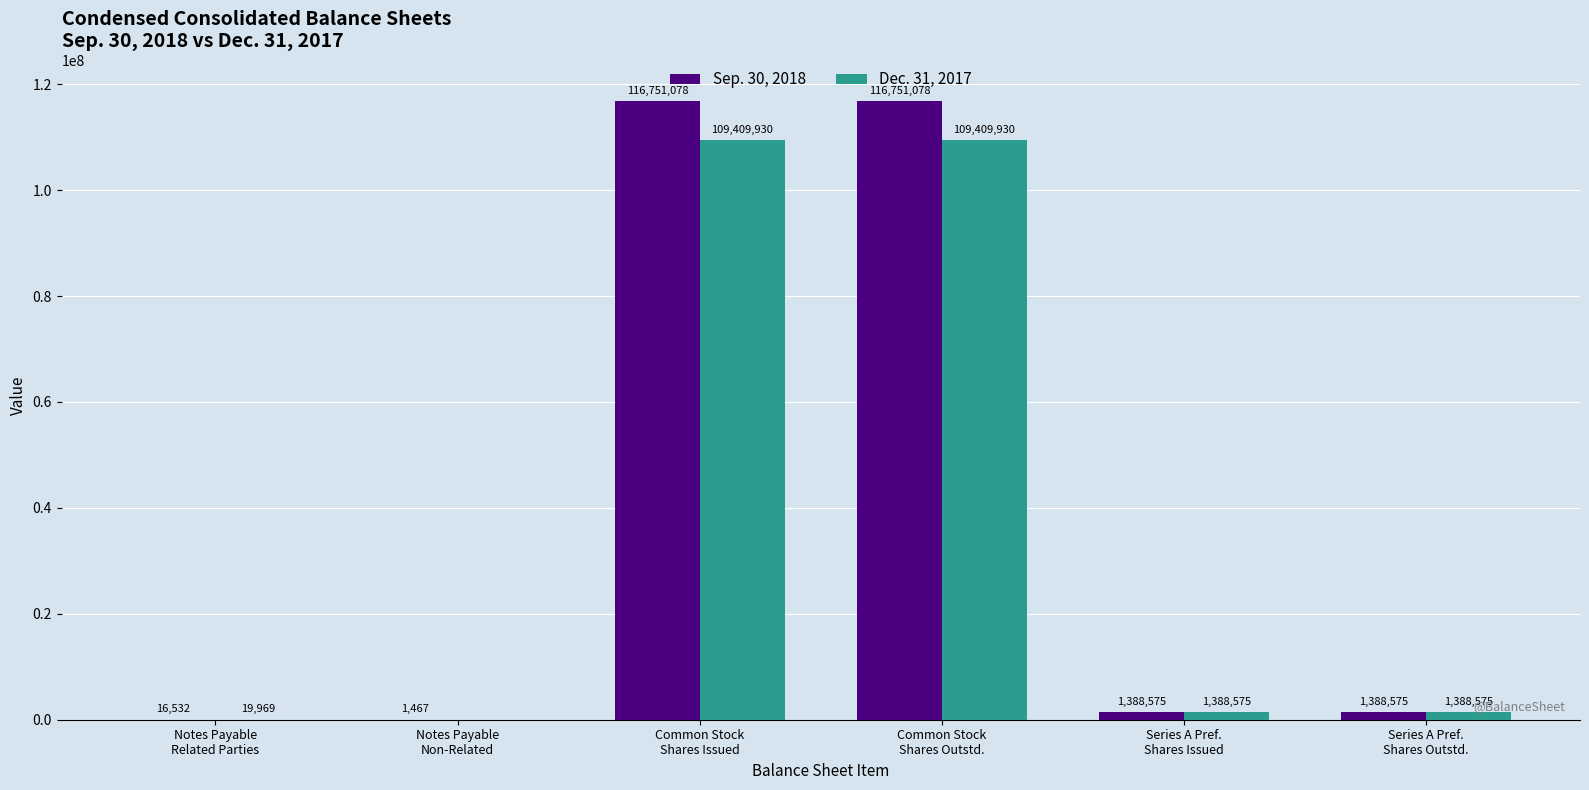

Which series has the largest total across all categories?

Sep. 30, 2018